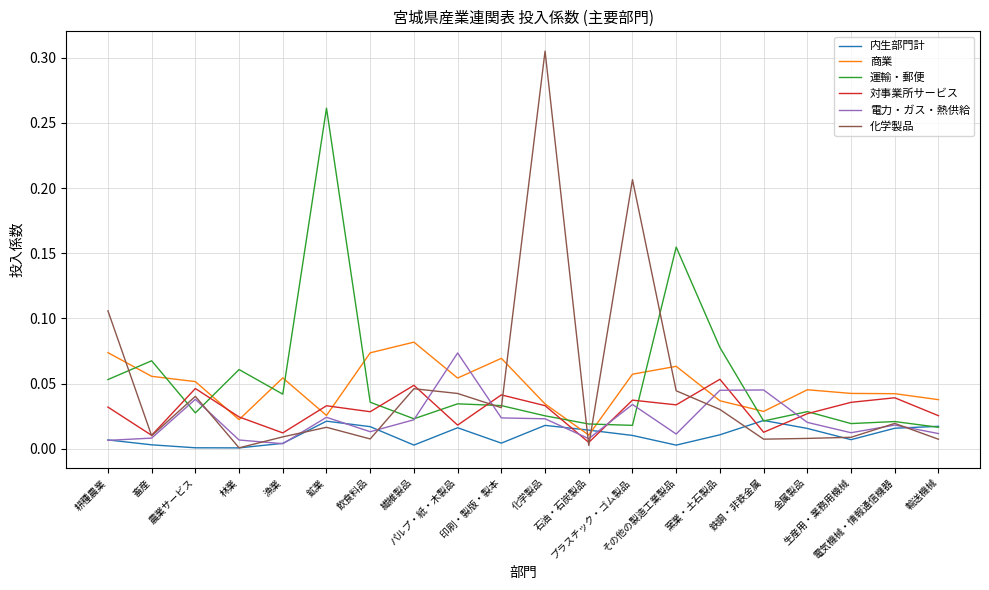

At which category does the chart reach its minimum across all series?

林業